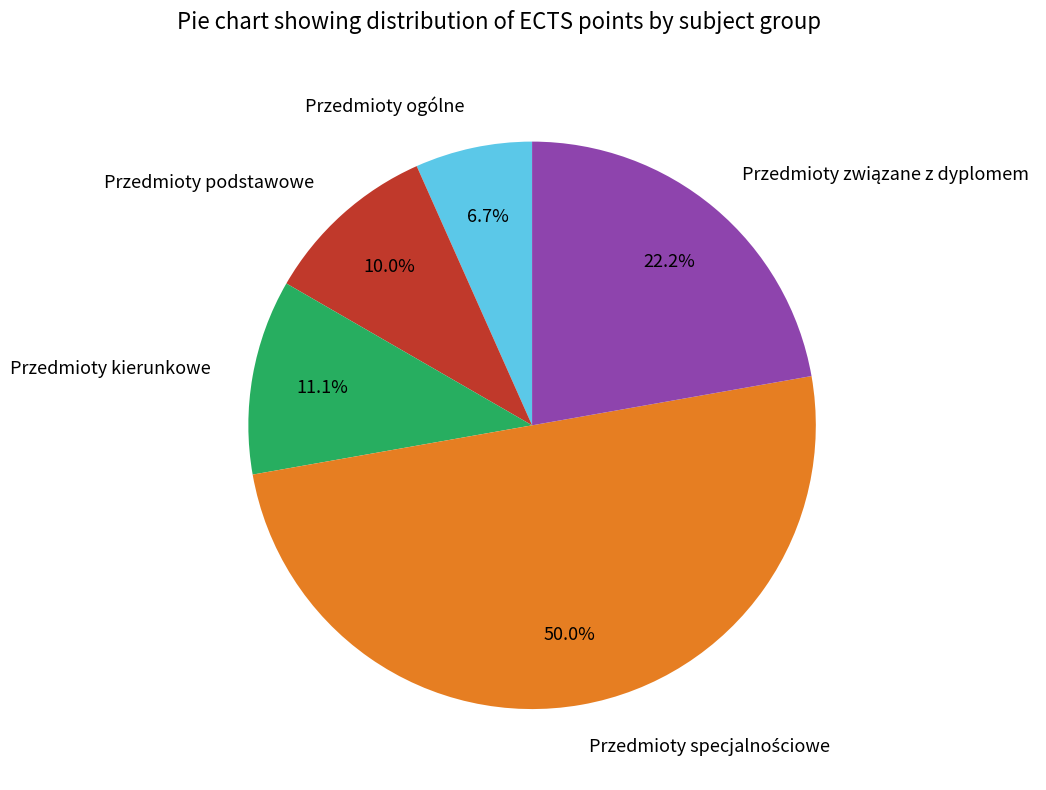

What is the ratio of the value at Przedmioty kierunkowe to the value at Przedmioty ogólne?

1.7